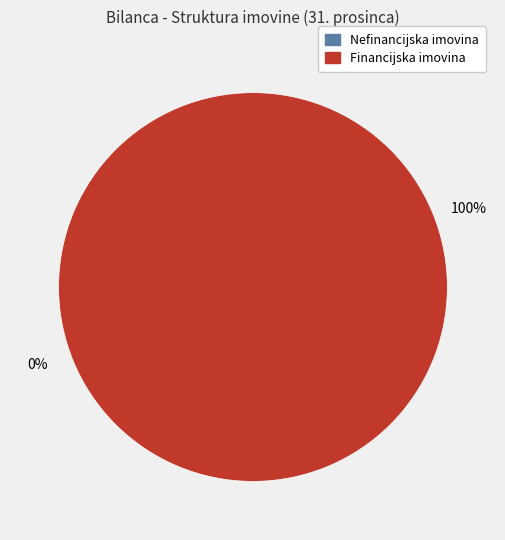

To the nearest percent, what is the combined percentage of Nefinancijska imovina and Financijska imovina?

100%